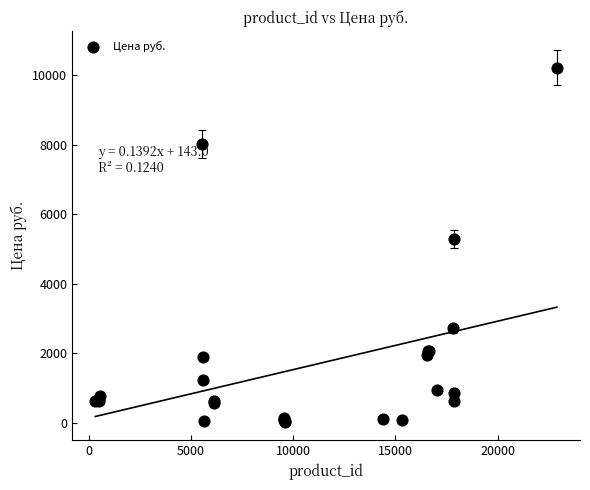

What Y value in the scatter plot is closest to 5132?

5284.0